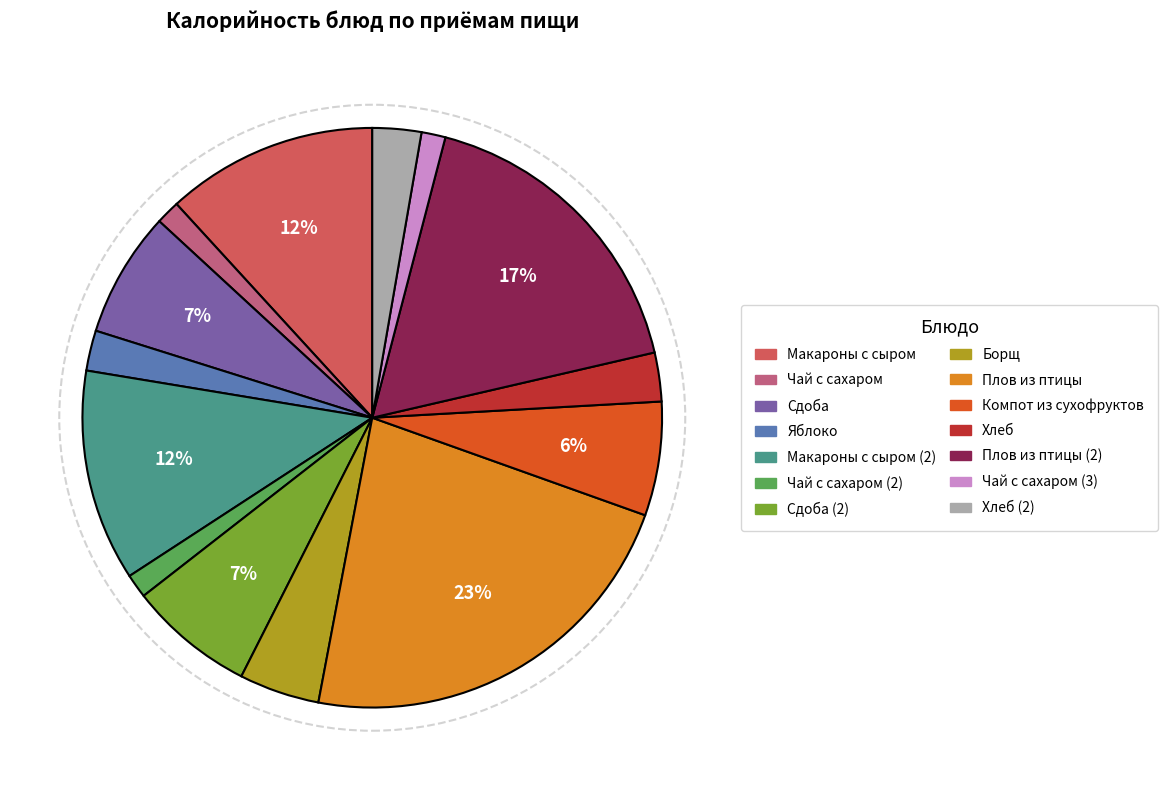

To the nearest percent, what is the average slice percentage?

7%